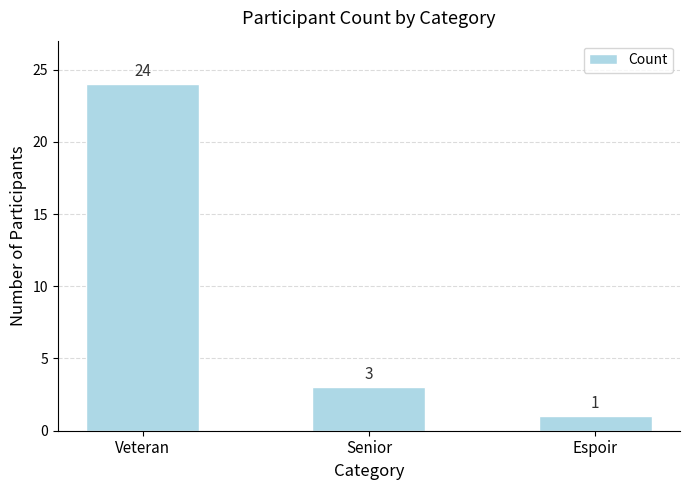

List the labels in order of value, smallest first.

Espoir, Senior, Veteran